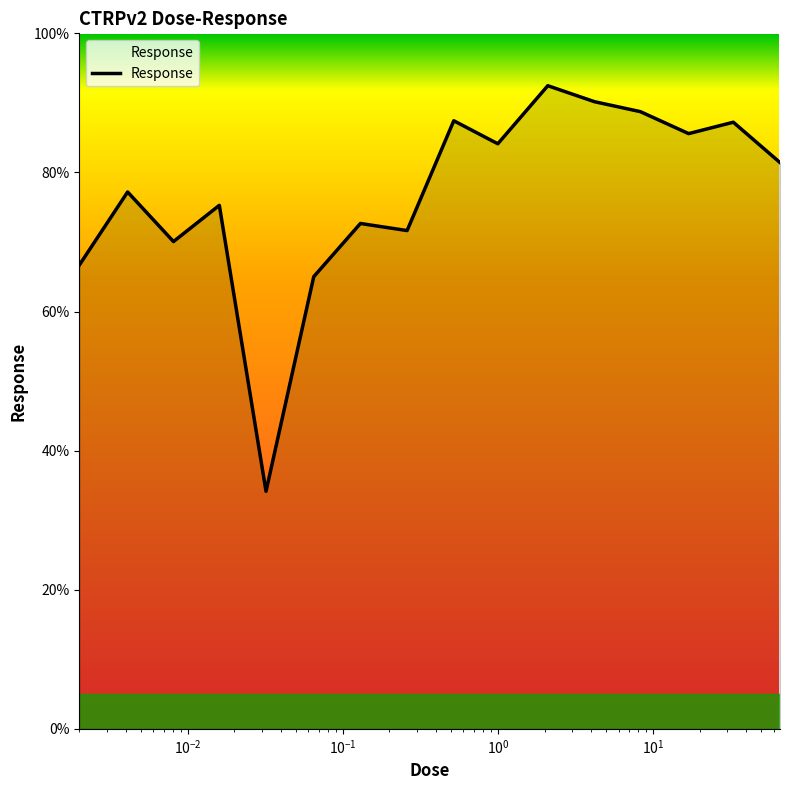

What is the greatest value displayed?

92.5